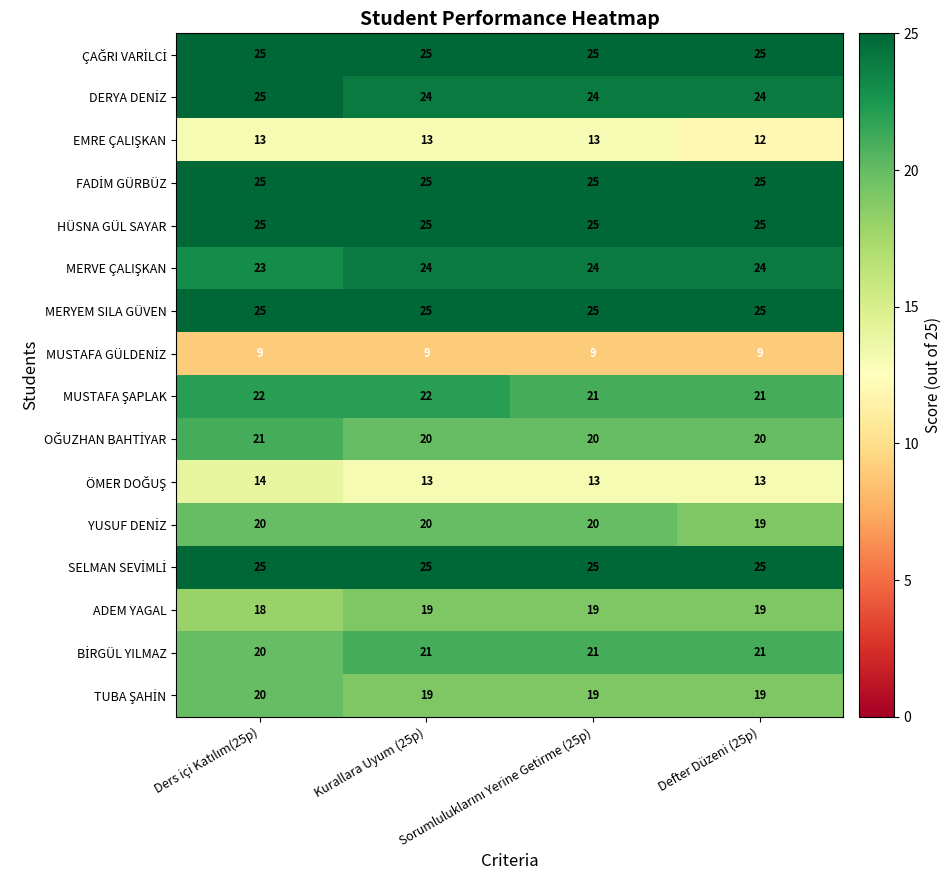

At how many categories does at least one series exceed 22?

4